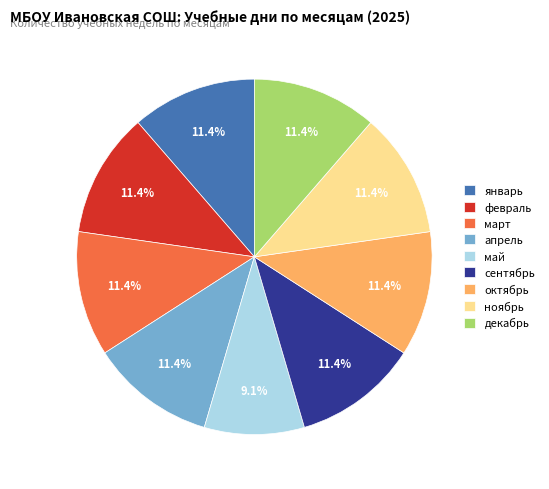

How many segments does this pie chart have?

9